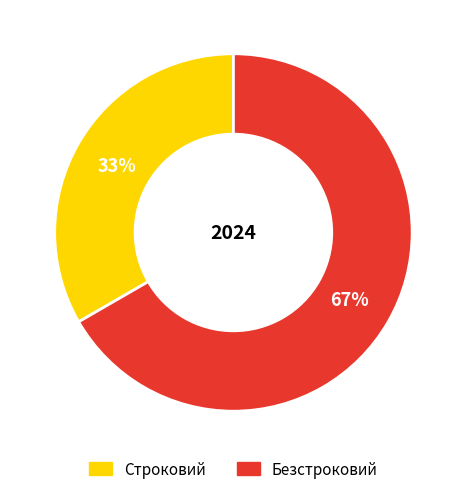

Combined, do Строковий and Безстроковий account for over 50%?

Yes